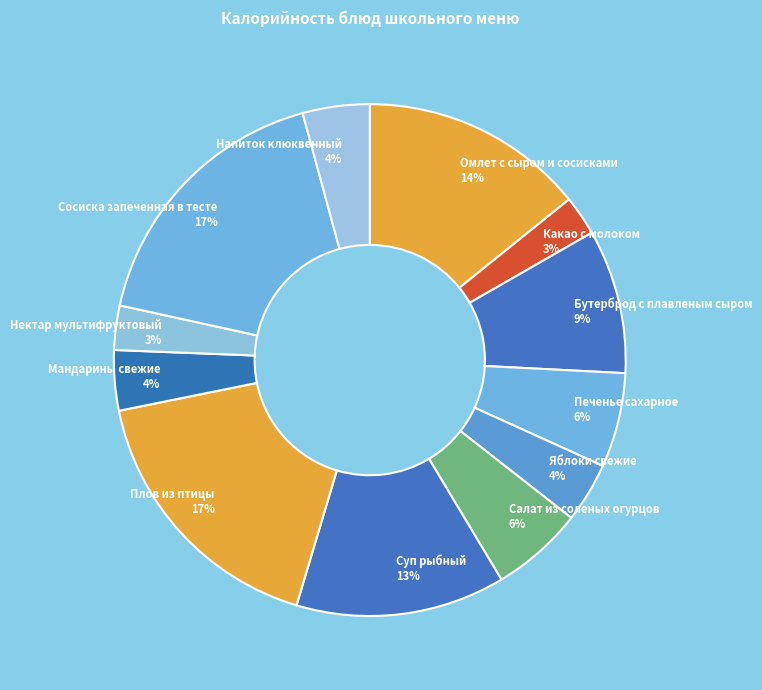

To the nearest percent, what percentage of the pie is Сосиска запеченная в тесте?

17%